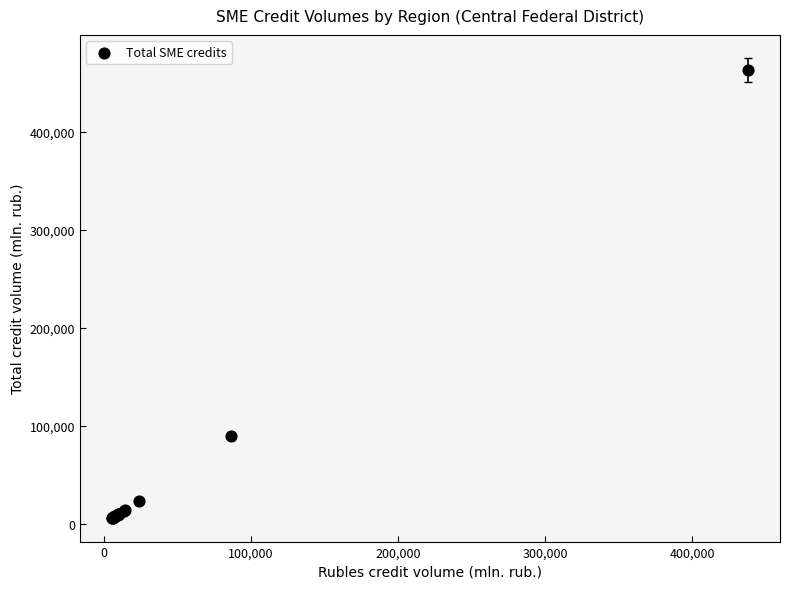

What Y value in the scatter plot is closest to 234120?

89439